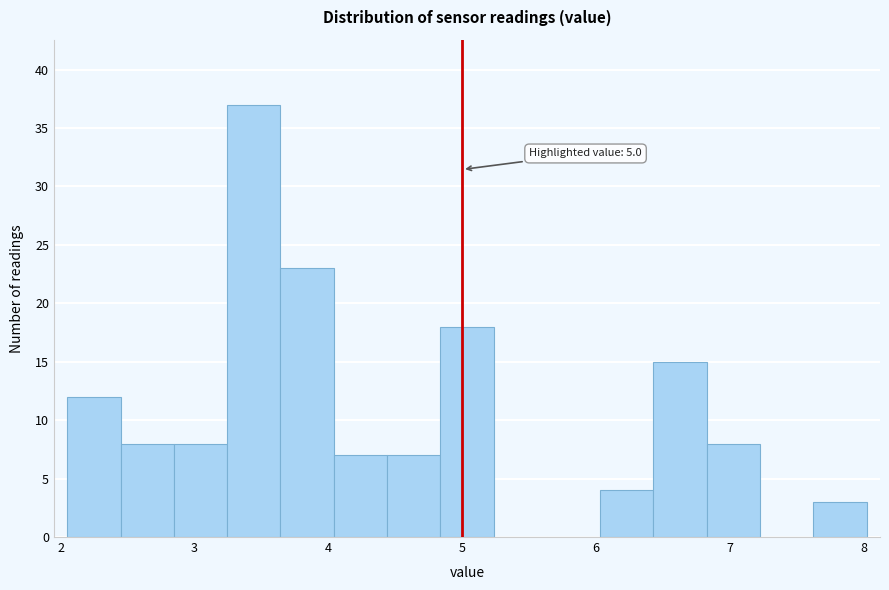

Read against the x-axis, roughly where is the centre of the tallest bar?

3.4